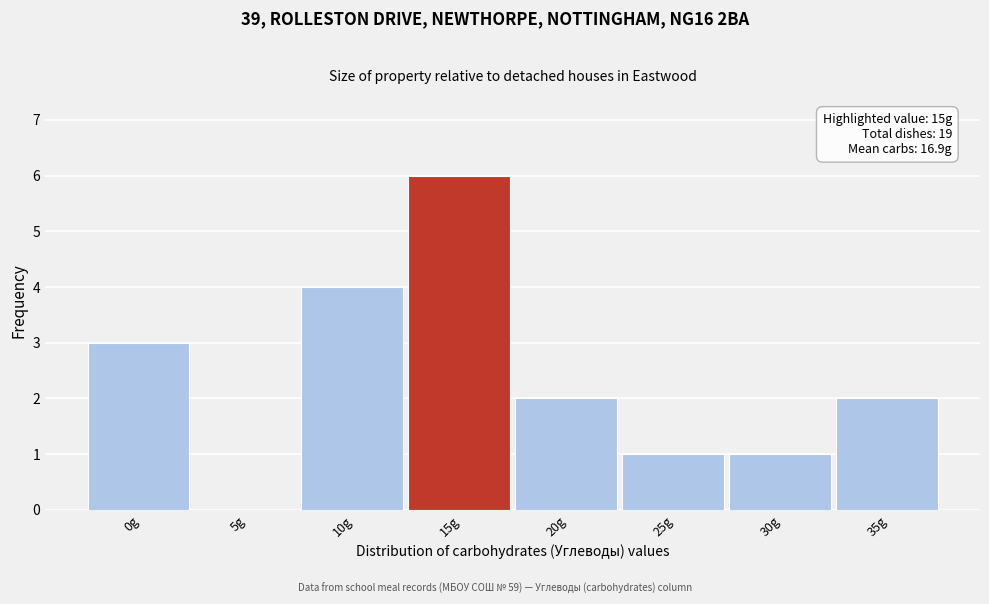

Reading right to left, what are all the values shown in this chart?

35g=2	30g=1	25g=1	20g=2	15g=6	10g=4	5g=0	0g=3